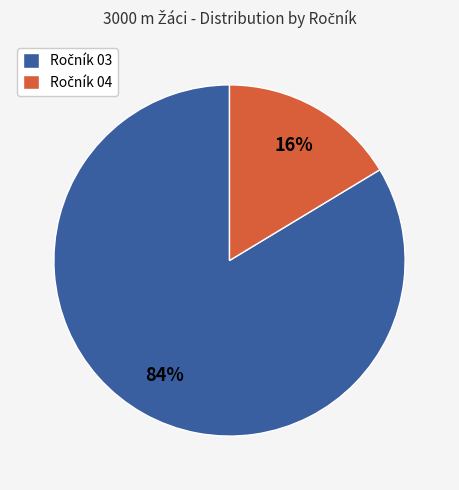

To the nearest percent, what is the average slice percentage?

50%